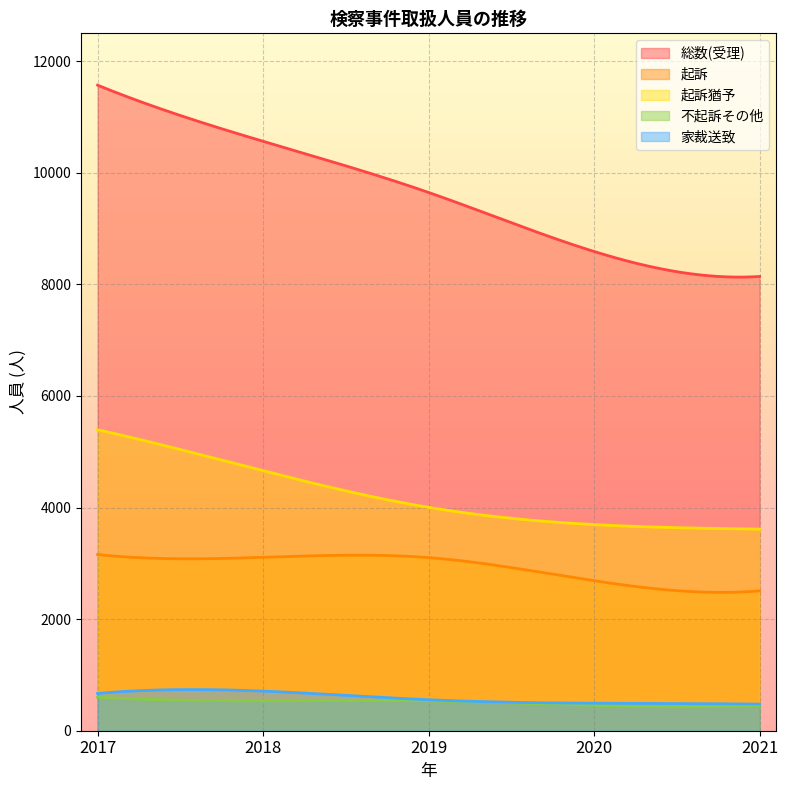

Is it true that 起訴猶予 equals 4004 at 2019?

True